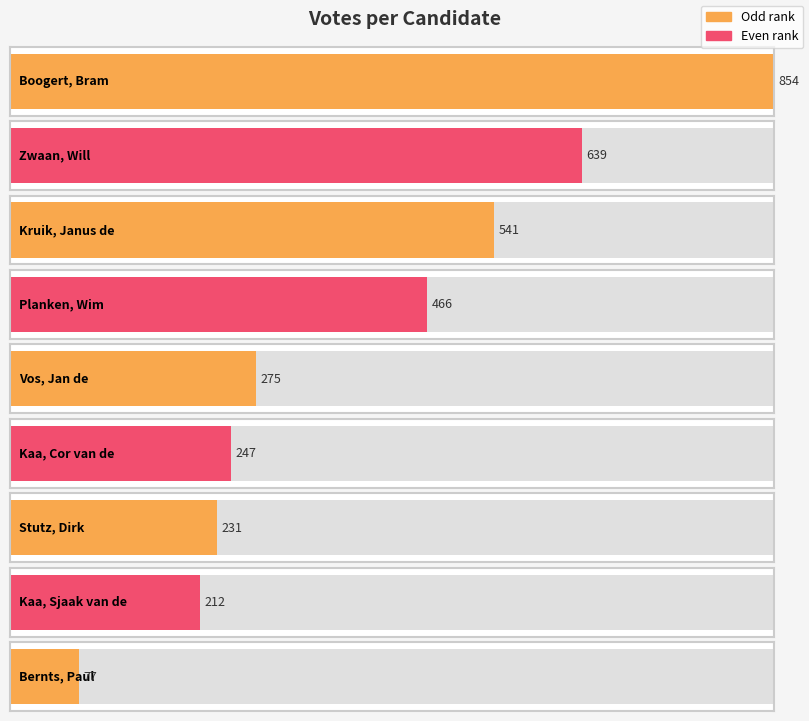

What position from the right is Planken, Wim?

6